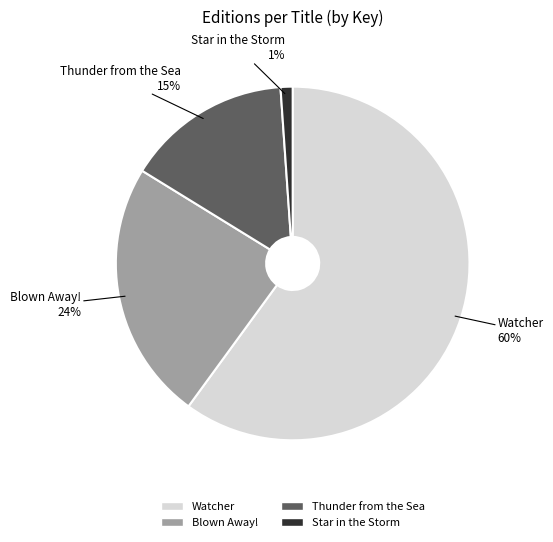

Which category has the smallest portion of the pie?

Star in the Storm